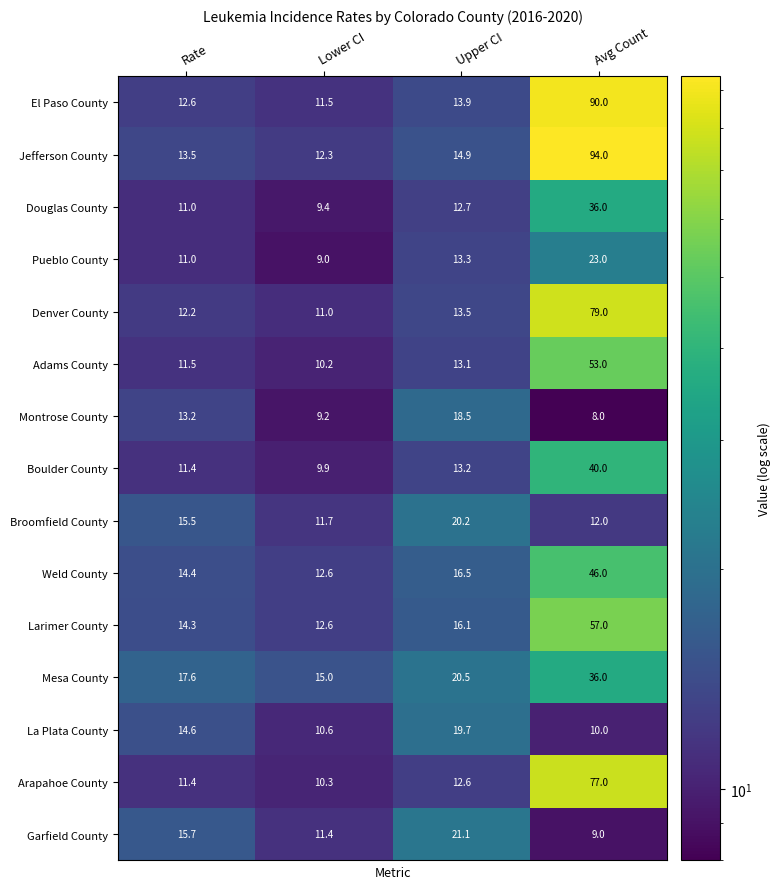

Which series has the largest range (max minus min)?

Jefferson County